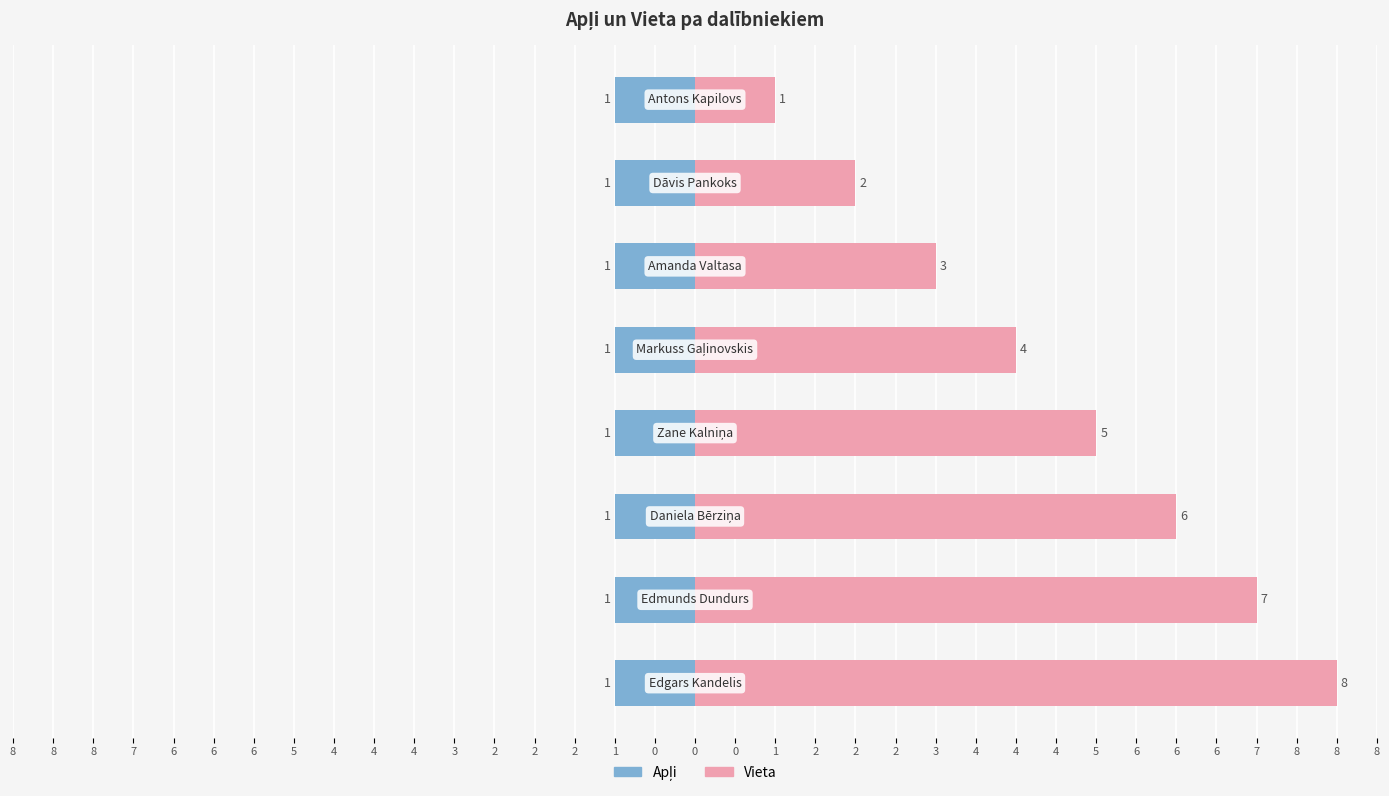

True or false: Apļi has a value of 0.4 at 8.

False